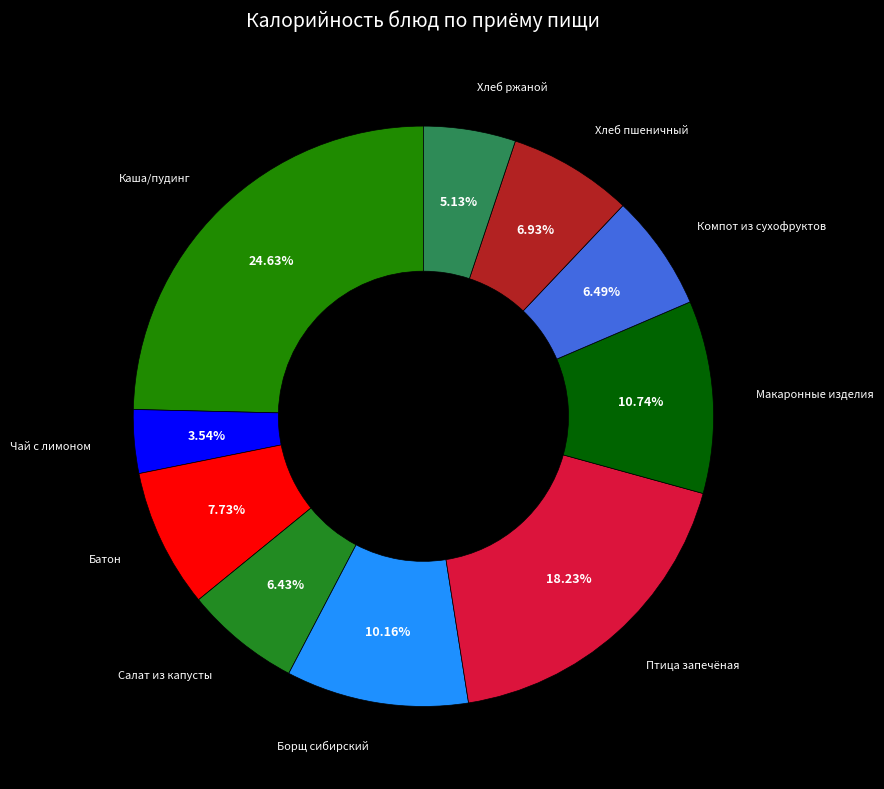

Is there any slice that represents more than half of the pie?

No